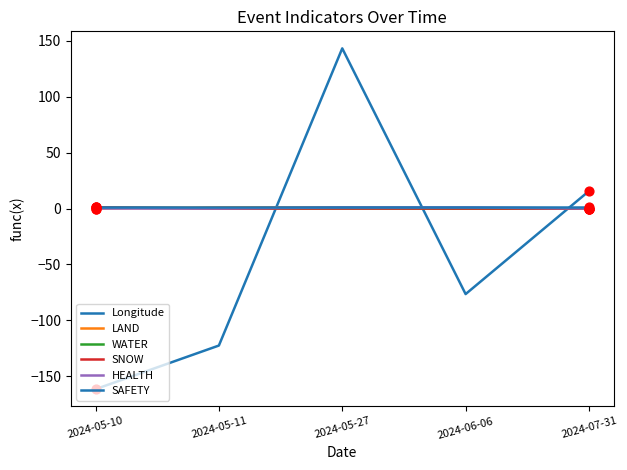

Is this an area chart (filled region under the line)?

No